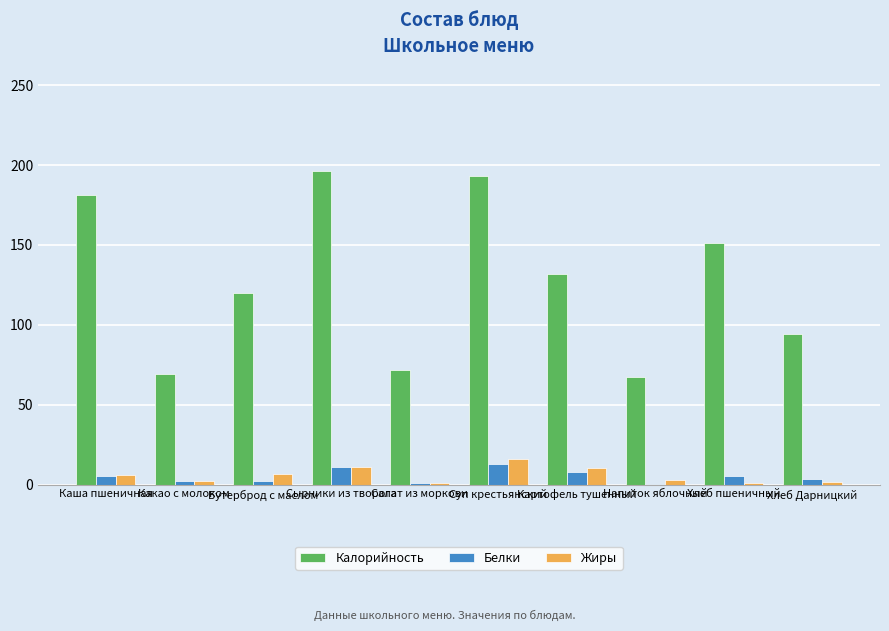

At which label does Жиры reach its peak?

Суп крестьянский